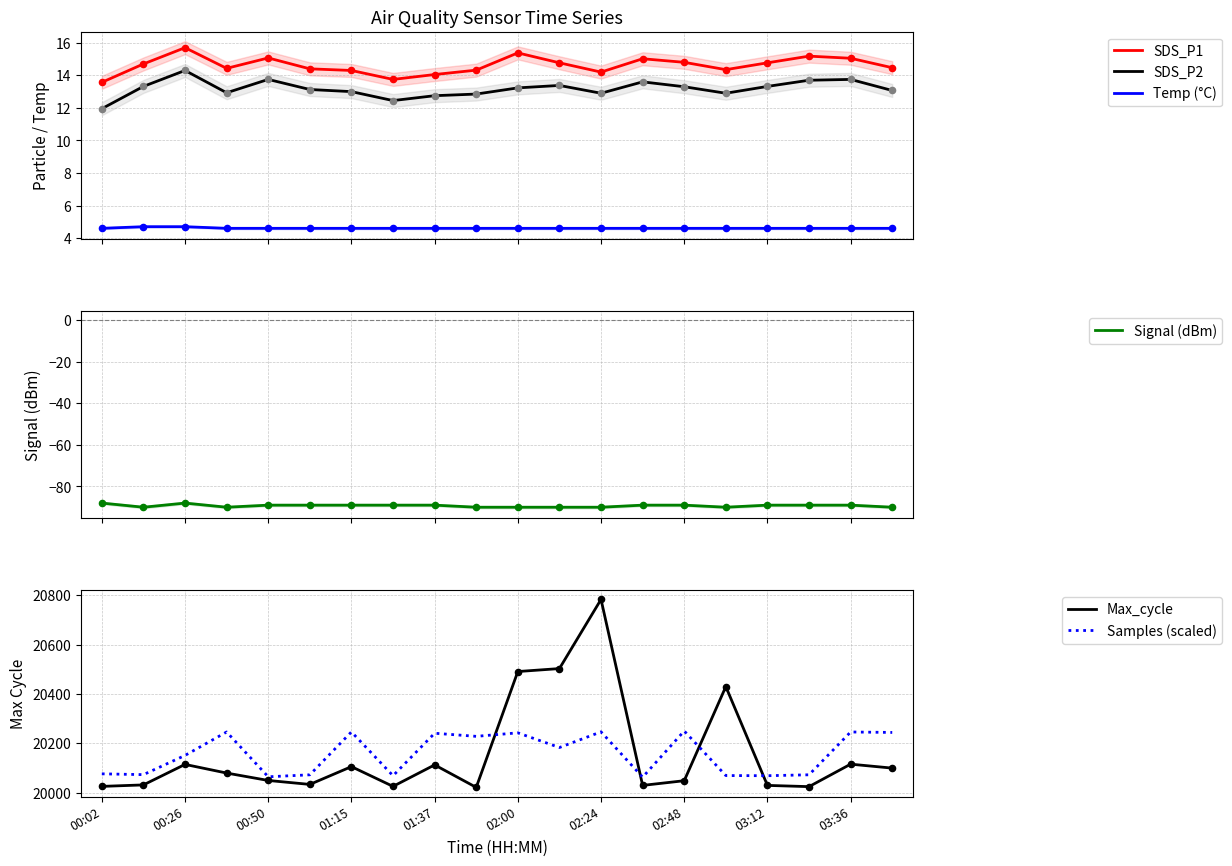

Which series has the largest total across all categories?

Samples (scaled)